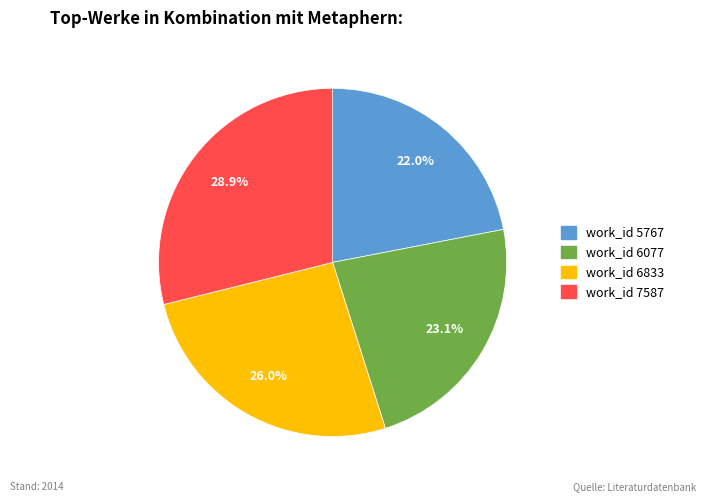

Is the sum of work_id 7587 and work_id 5767 greater than half?

Yes